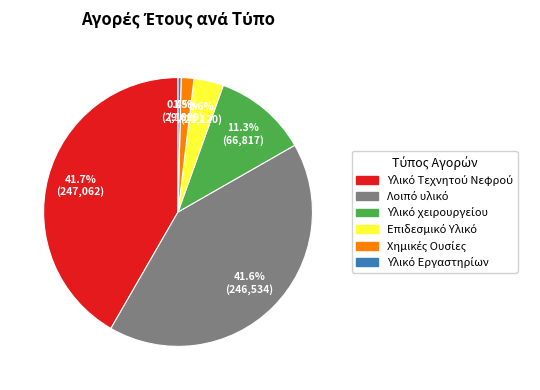

How many segments does this pie chart have?

6